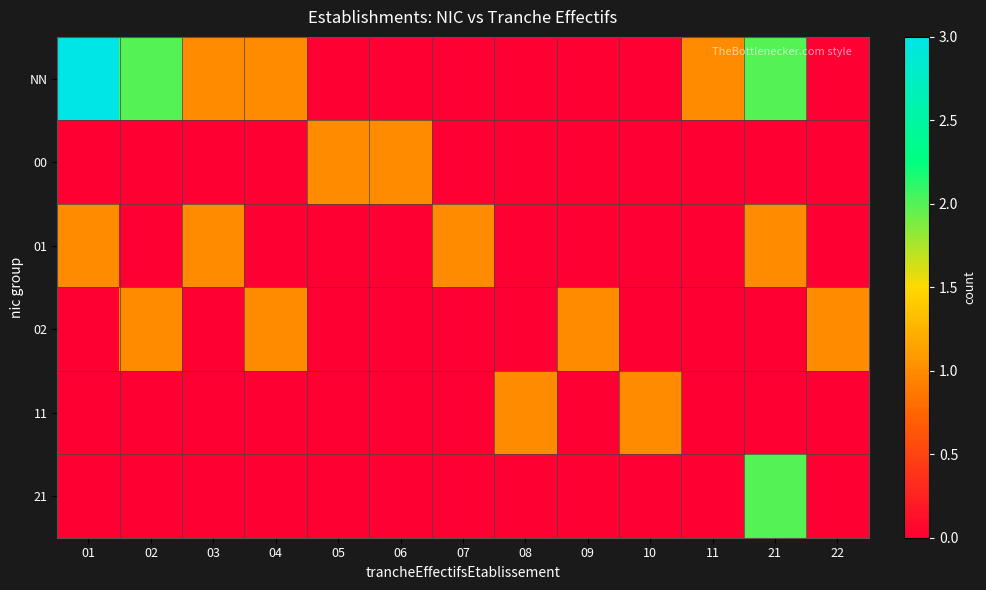

At which category does the chart reach its peak across all series?

01